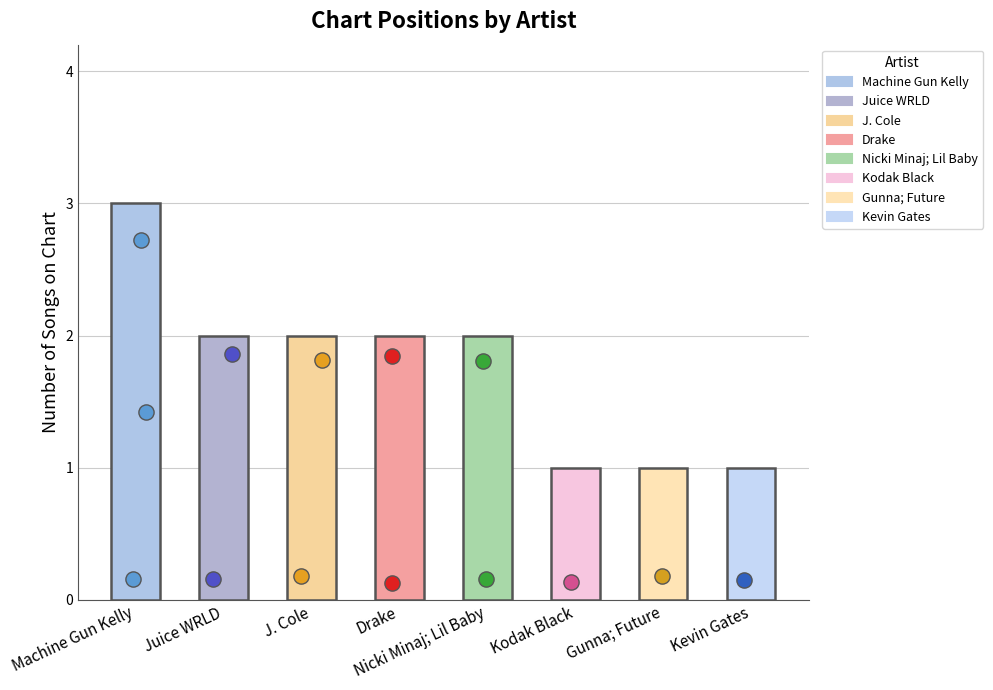

What is the change in value from J. Cole to Gunna; Future?

-1